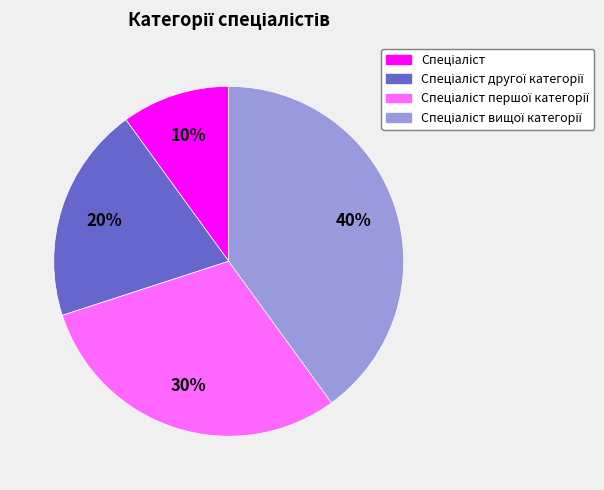

How many slices are in this pie chart?

4